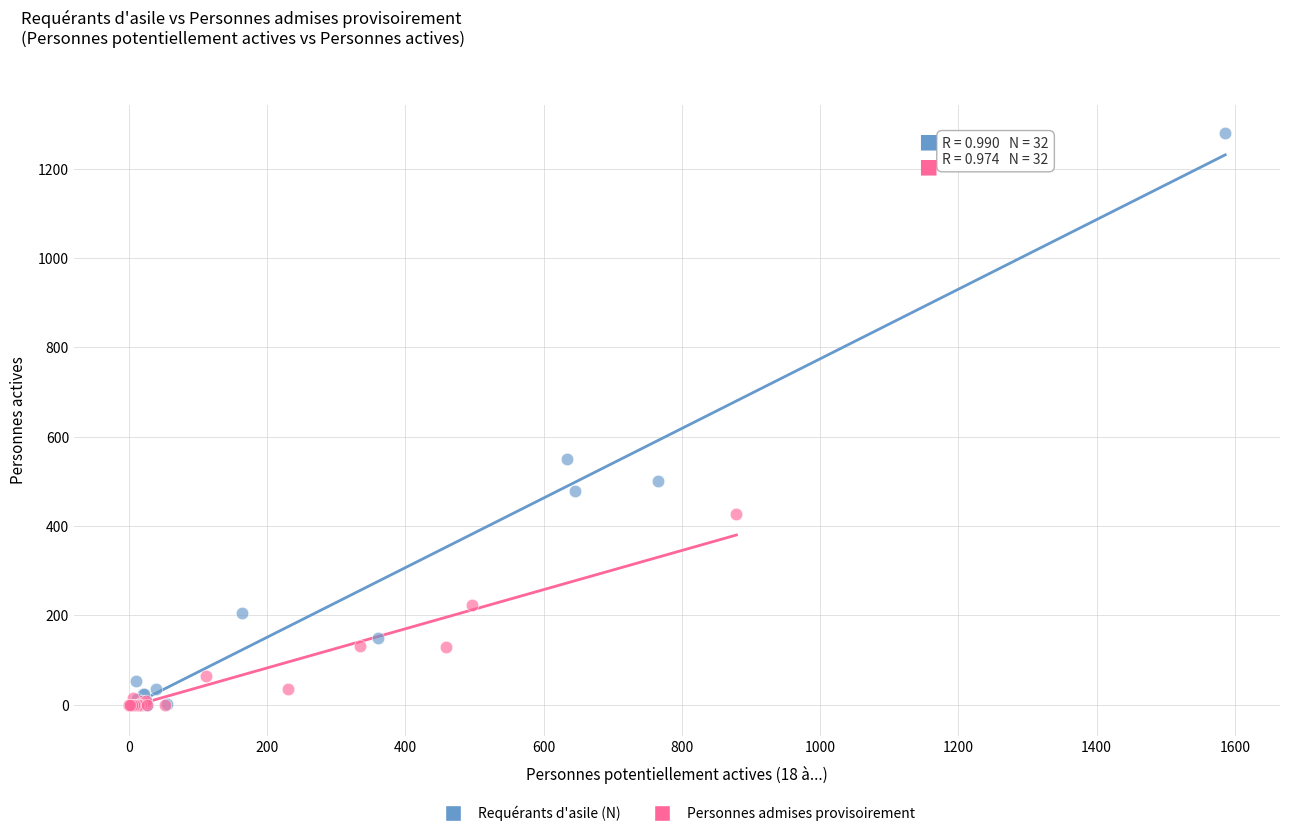

What are all the series names shown in the legend?

Requérants d'asile (N), Personnes admises provisoirement